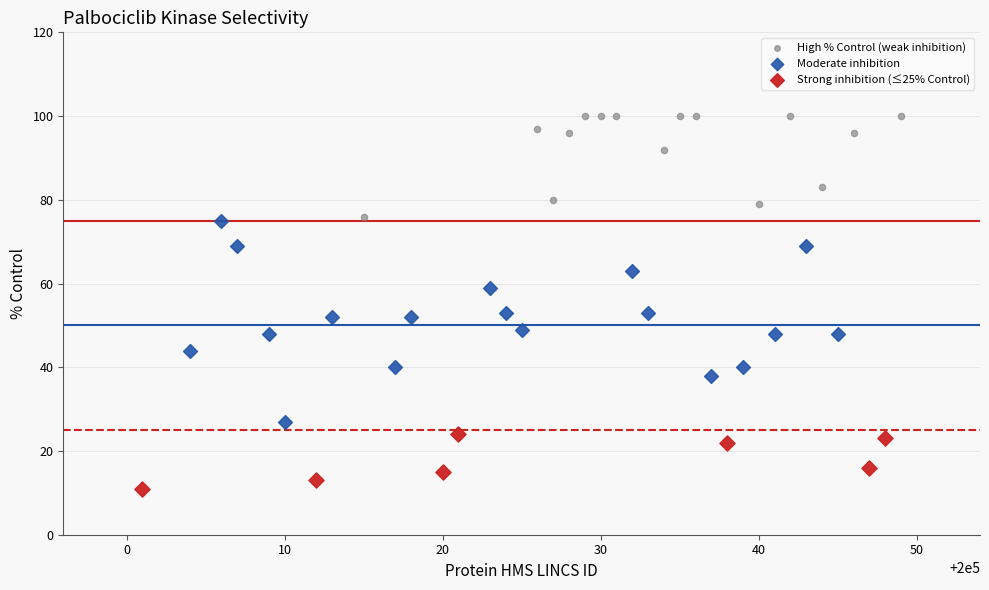

Which series contains the highest Y value?

High % Control (weak inhibition)